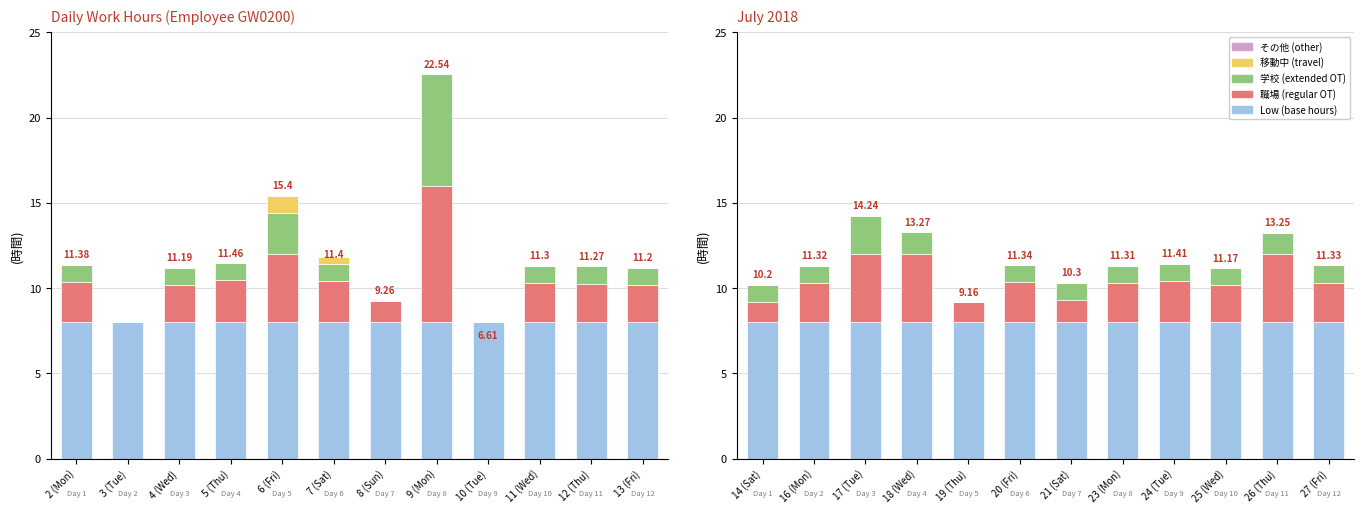

What is the difference between the highest and lowest values at 23 (Mon)?

8.0